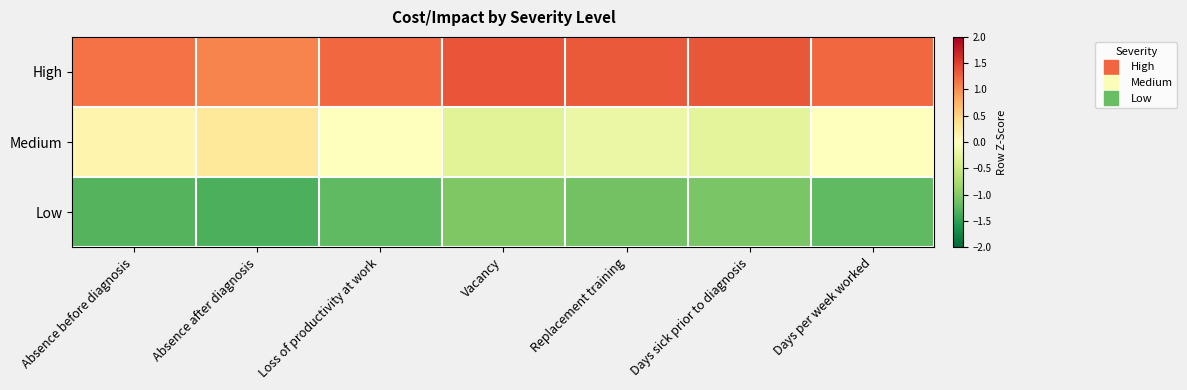

List the series in order of their peak value, highest first.

High, Medium, Low